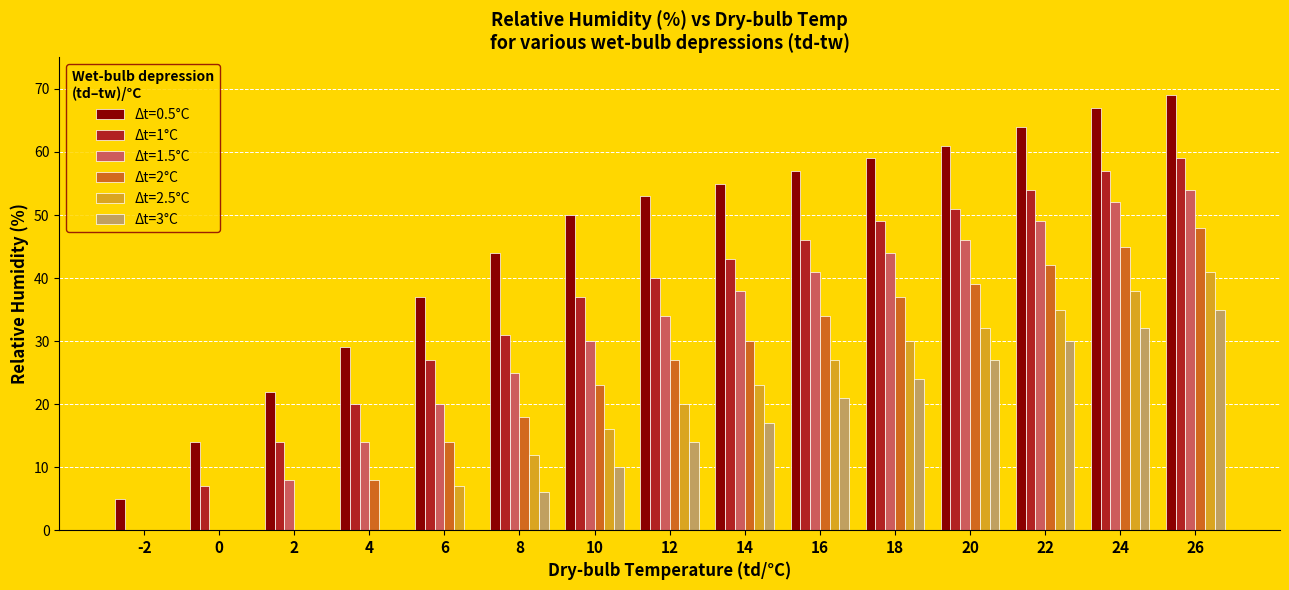

Which category has the highest value across all series?

26